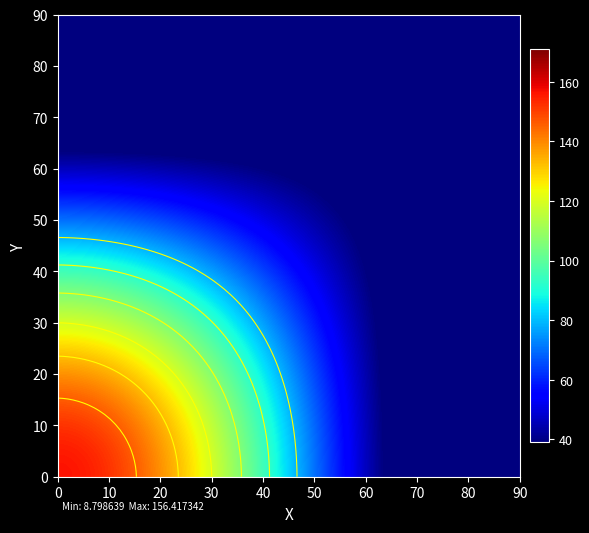

True or false: 5549fc54a940c4d2effde9b5723fd7d076d97e5 has a value of 288 at io_index.

False